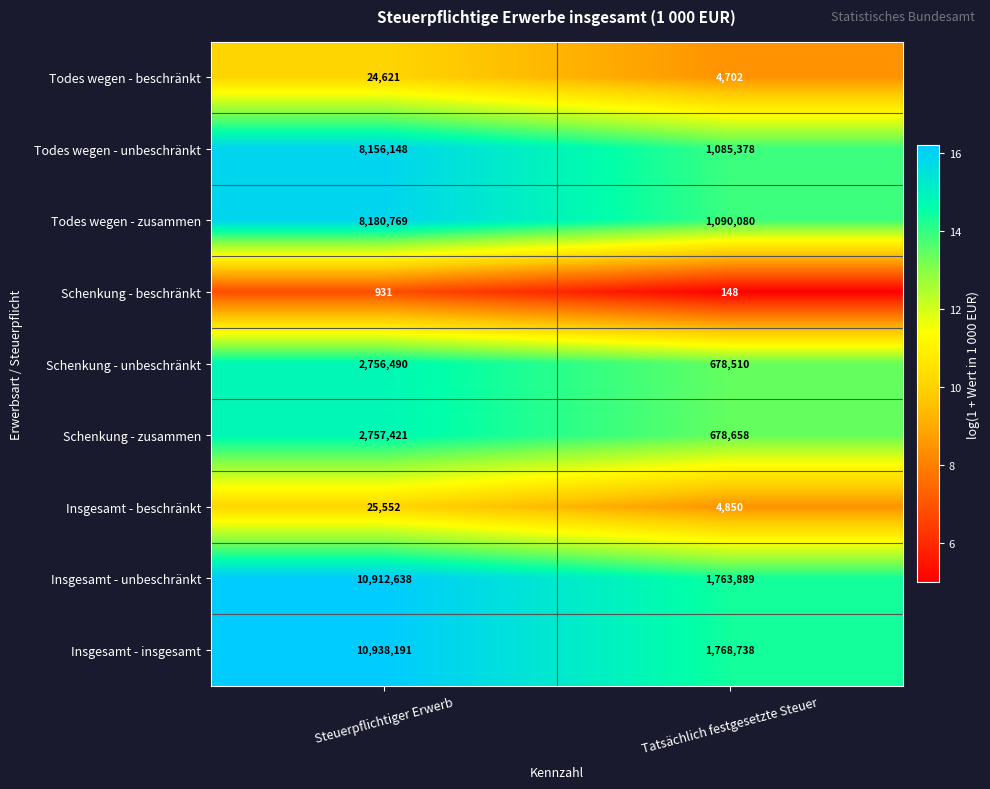

Reading left to right, transcribe all the data shown in this chart.

Todes wegen - beschränkt: Steuerpflichtiger Erwerb=24621	Tatsächlich festgesetzte Steuer=4702
Todes wegen - unbeschränkt: Steuerpflichtiger Erwerb=8156148	Tatsächlich festgesetzte Steuer=1085378
Todes wegen - zusammen: Steuerpflichtiger Erwerb=8180769	Tatsächlich festgesetzte Steuer=1090080
Schenkung - beschränkt: Steuerpflichtiger Erwerb=931	Tatsächlich festgesetzte Steuer=148
Schenkung - unbeschränkt: Steuerpflichtiger Erwerb=2756490	Tatsächlich festgesetzte Steuer=678510
Schenkung - zusammen: Steuerpflichtiger Erwerb=2757421	Tatsächlich festgesetzte Steuer=678658
Insgesamt - beschränkt: Steuerpflichtiger Erwerb=25552	Tatsächlich festgesetzte Steuer=4850
Insgesamt - unbeschränkt: Steuerpflichtiger Erwerb=10912638	Tatsächlich festgesetzte Steuer=1763889
Insgesamt - insgesamt: Steuerpflichtiger Erwerb=10938191	Tatsächlich festgesetzte Steuer=1768738